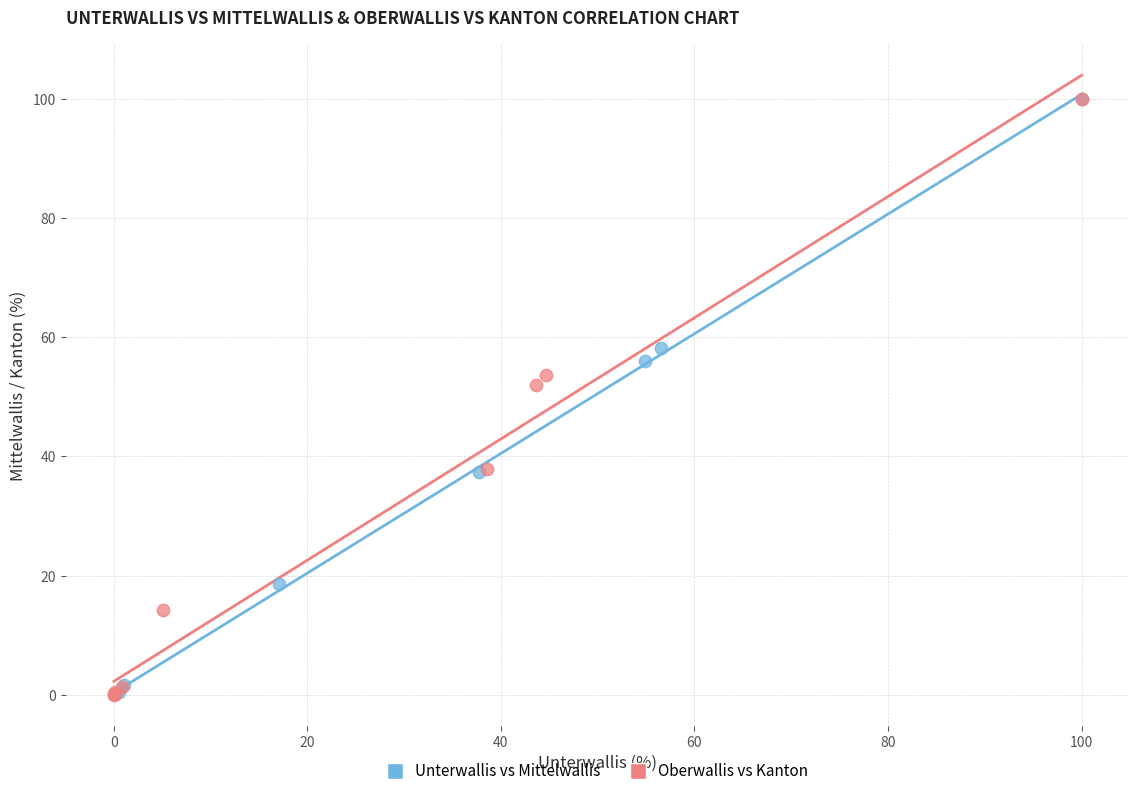

Which series has the largest Y range (max minus min)?

Oberwallis vs Kanton